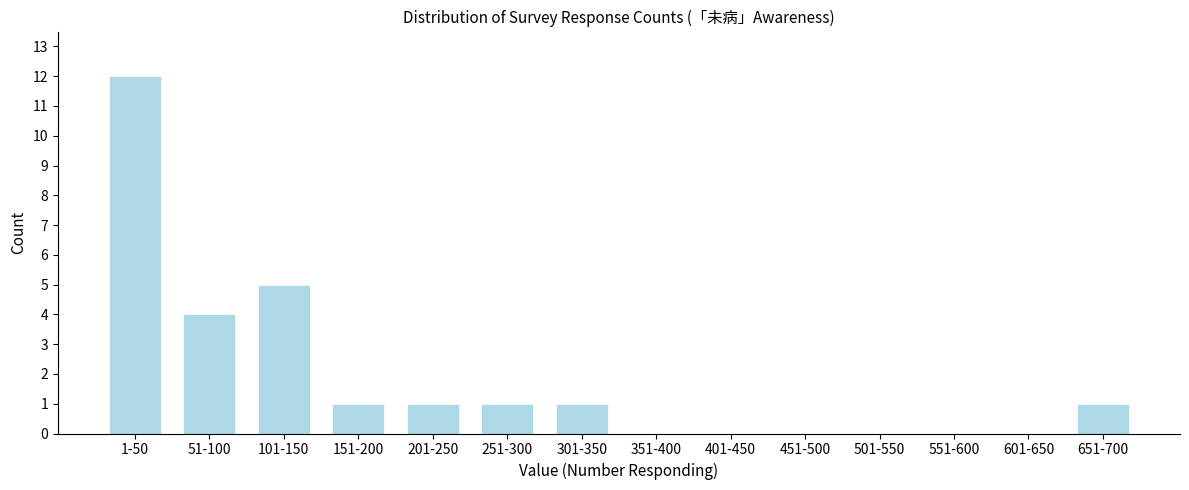

Reading right to left, list all the values displayed in this chart.

651-700=1	601-650=0	551-600=0	501-550=0	451-500=0	401-450=0	351-400=0	301-350=1	251-300=1	201-250=1	151-200=1	101-150=5	51-100=4	1-50=12